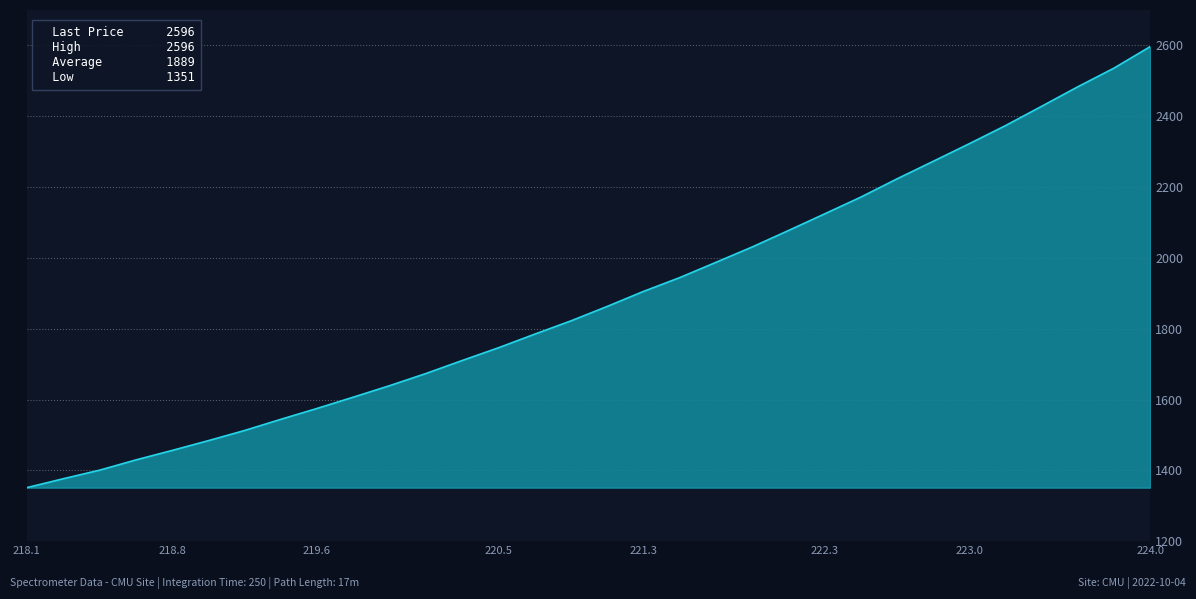

What is the minimum value shown in the chart?

1351.1